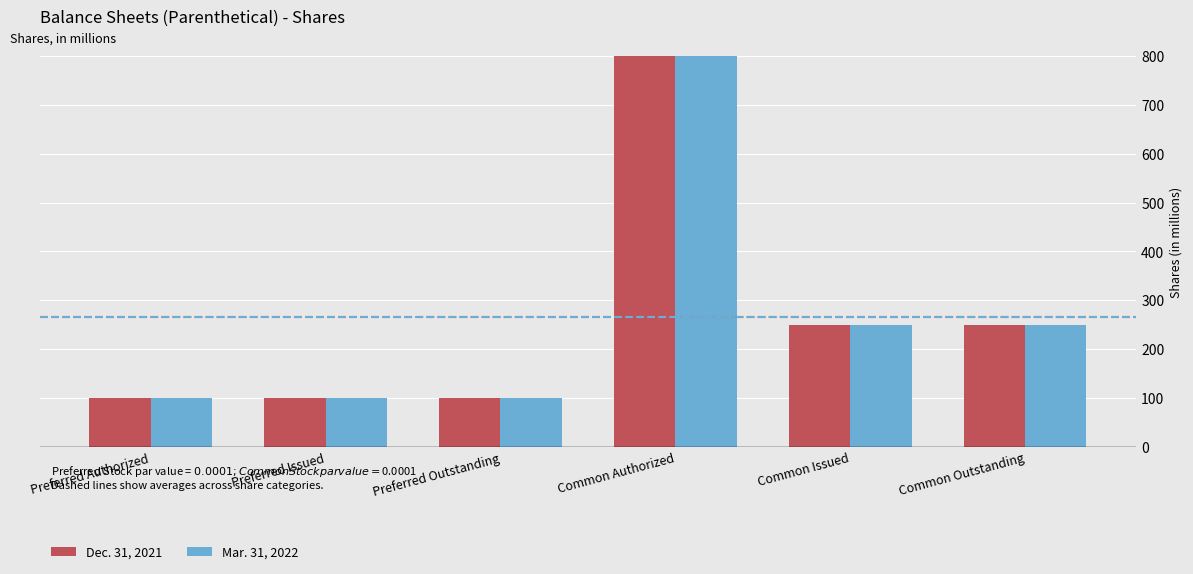

Count the number of data series in this chart.

2